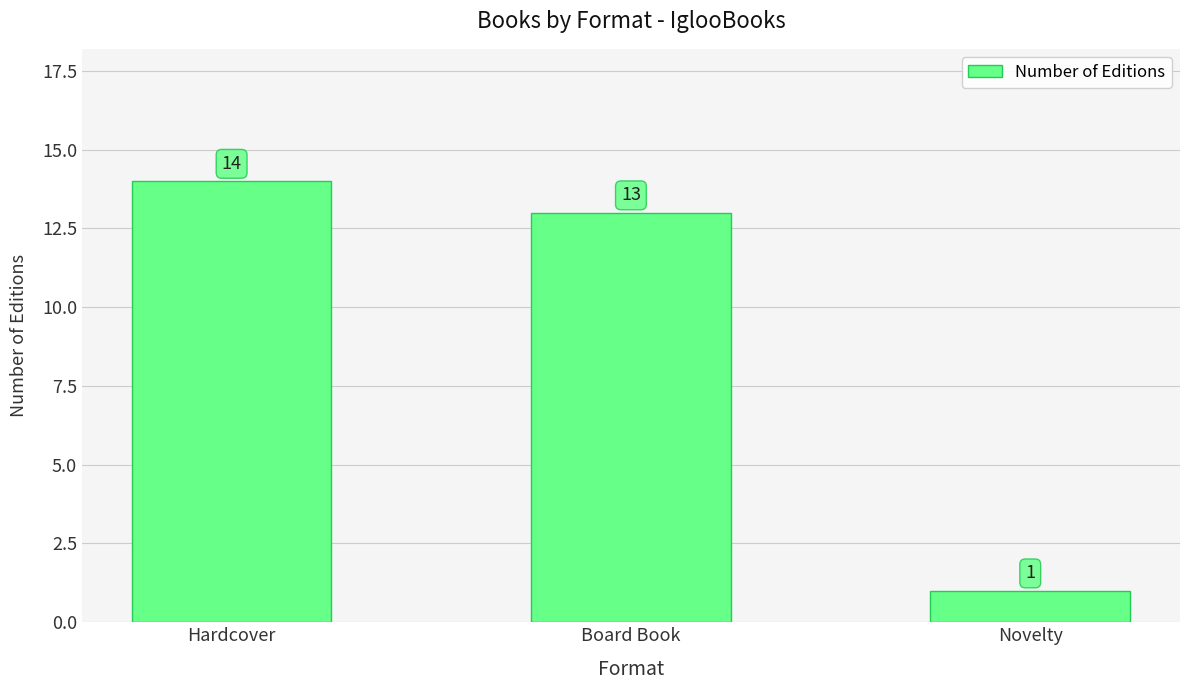

Between Novelty and Board Book, which is larger?

Board Book